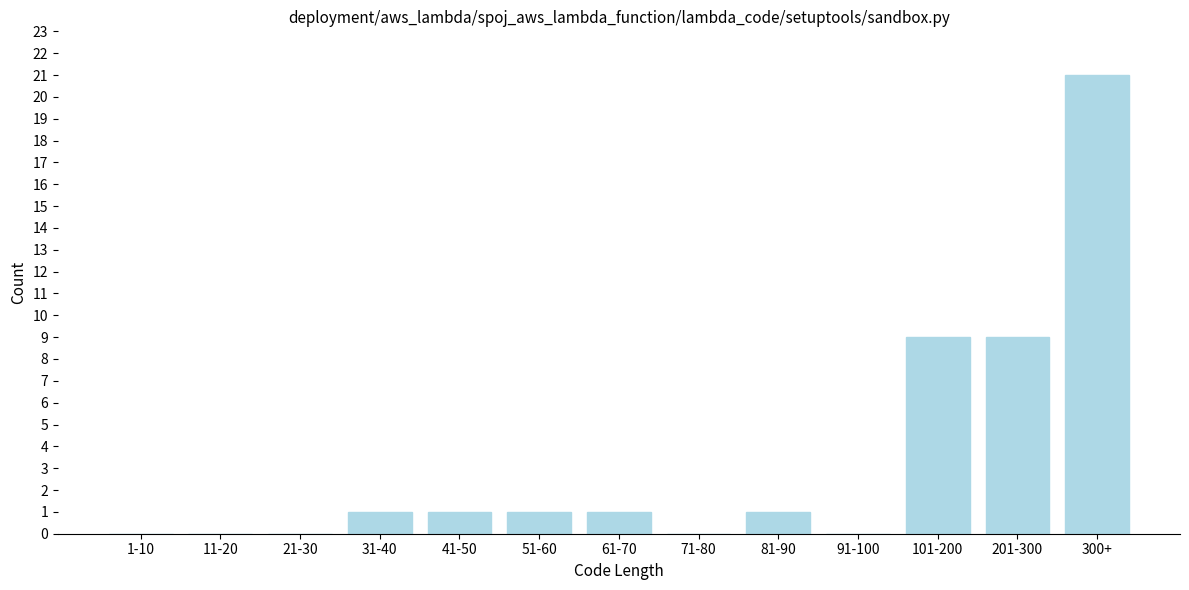

Reading left to right, what are all the values shown in this chart?

1-10=0	11-20=0	21-30=0	31-40=1	41-50=1	51-60=1	61-70=1	71-80=0	81-90=1	91-100=0	101-200=9	201-300=9	300+=21